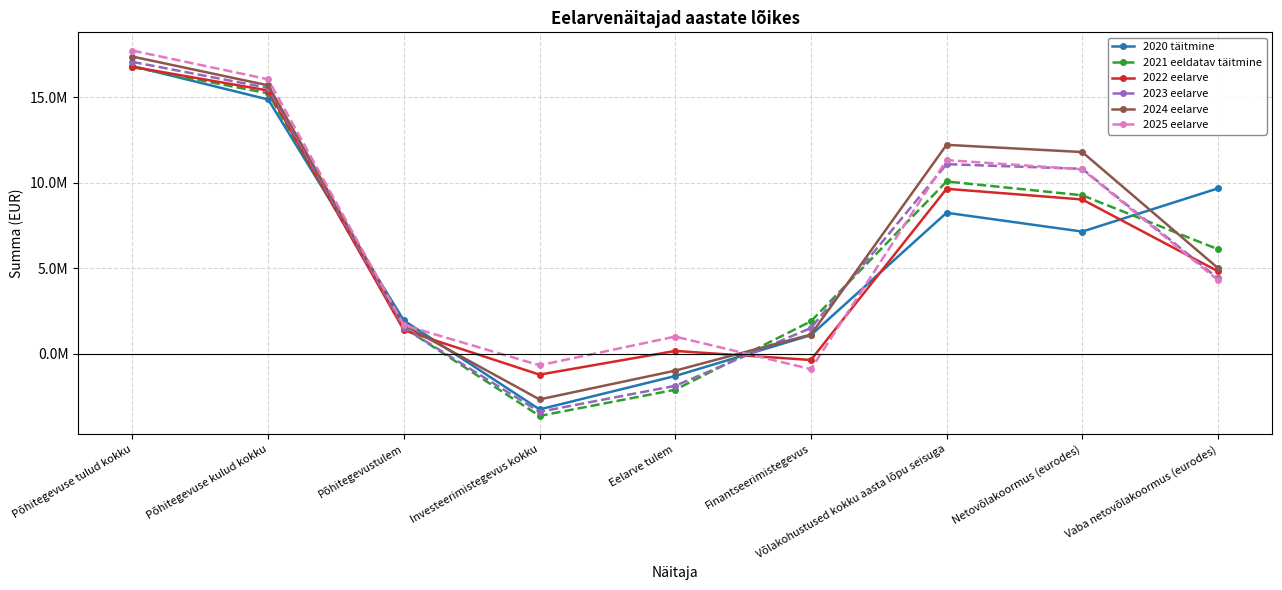

What are all the series names shown in the legend?

2020 täitmine, 2021 eeldatav täitmine, 2022 eelarve, 2023 eelarve, 2024 eelarve, 2025 eelarve